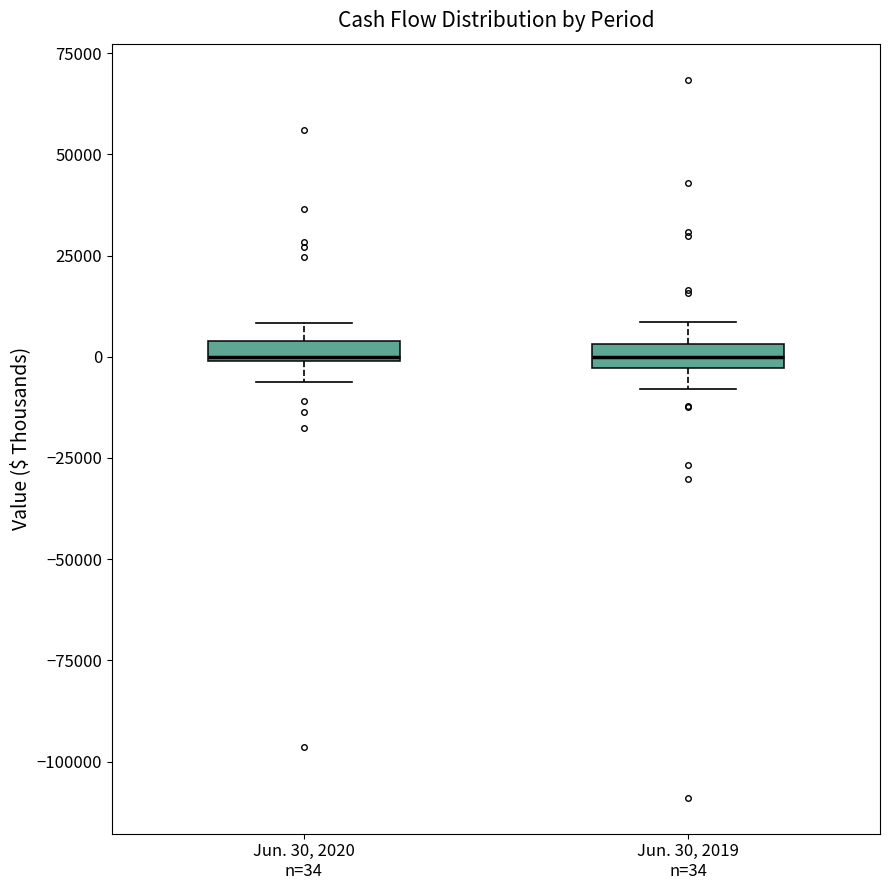

Where does the upper whisker of the box for Jun. 30, 2019 n=34 end on the y-axis? The values are not printed on the chart, so give them approximately, as read against the axis.

10000